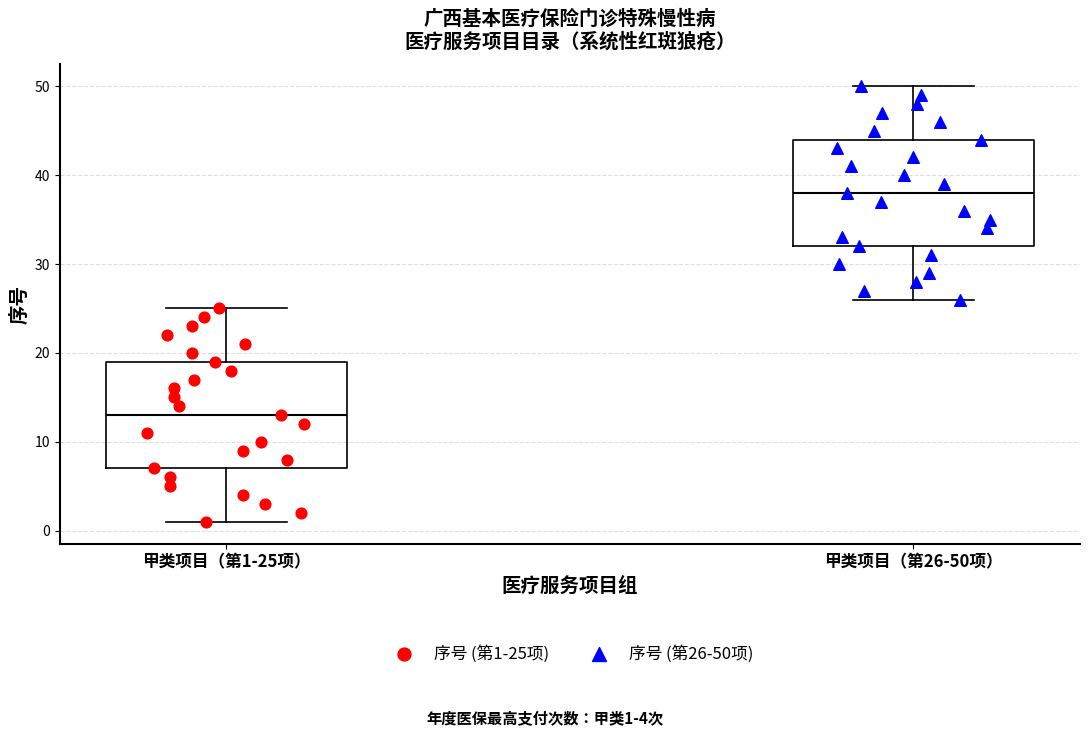

Reading left to right, read every box against the y-axis: the position of its median line, the range the box covers, and the ends of its whiskers. The values are not printed on the chart, so give them approximately, as read against the axis.

甲类项目（第1-25项）: median 13, box 7 to 19, whiskers 1 to 25
甲类项目（第26-50项）: median 38, box 32 to 44, whiskers 26 to 50